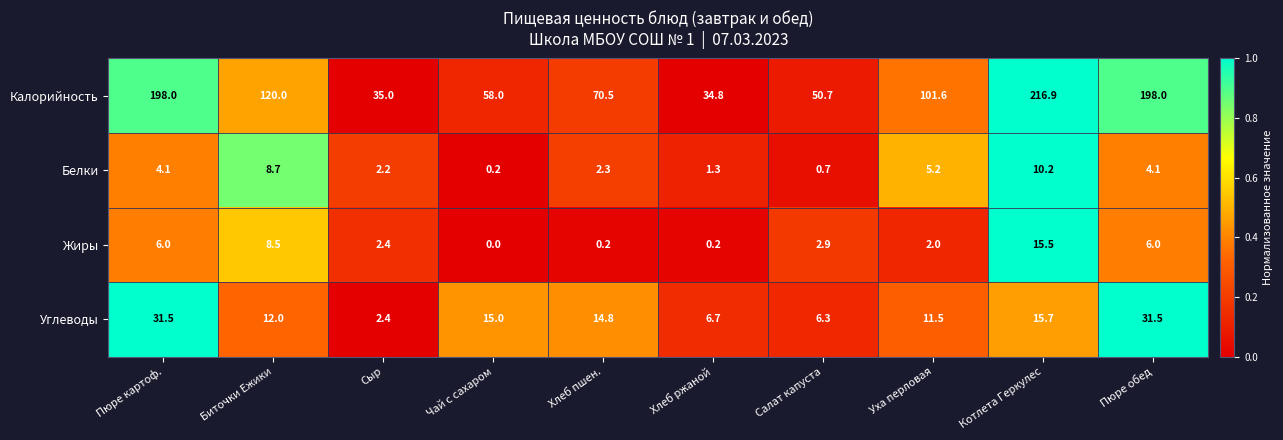

Between Хлеб ржаной and Котлета Геркулес, which series saw the biggest shift?

Калорийность